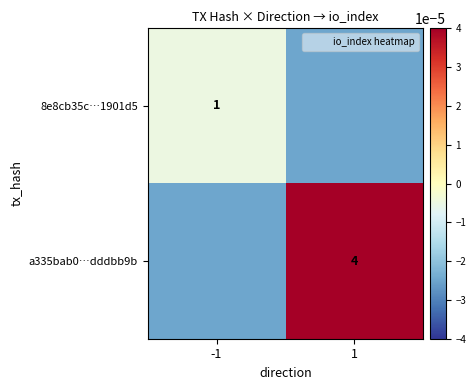

Is the value of 8e8cb35c…1901d5 at -1 greater than the value of a335bab0…dddbb9b at 1?

No